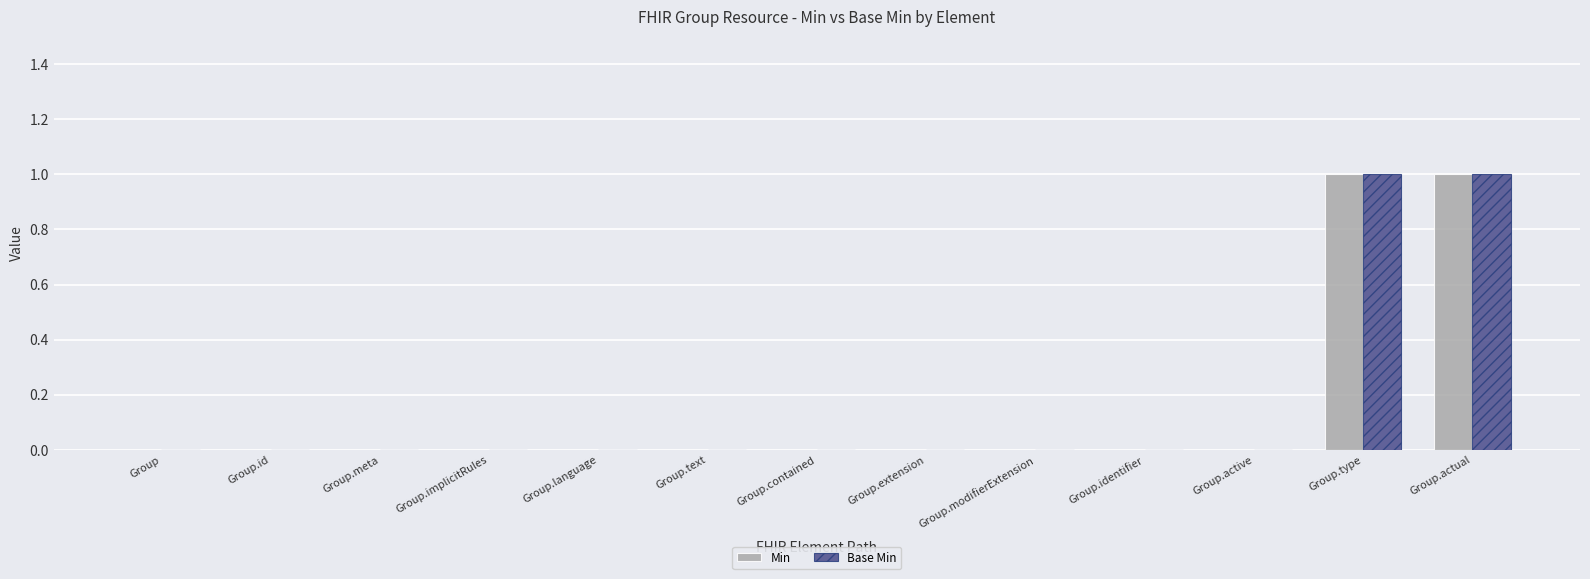

Count the number of data series in this chart.

2